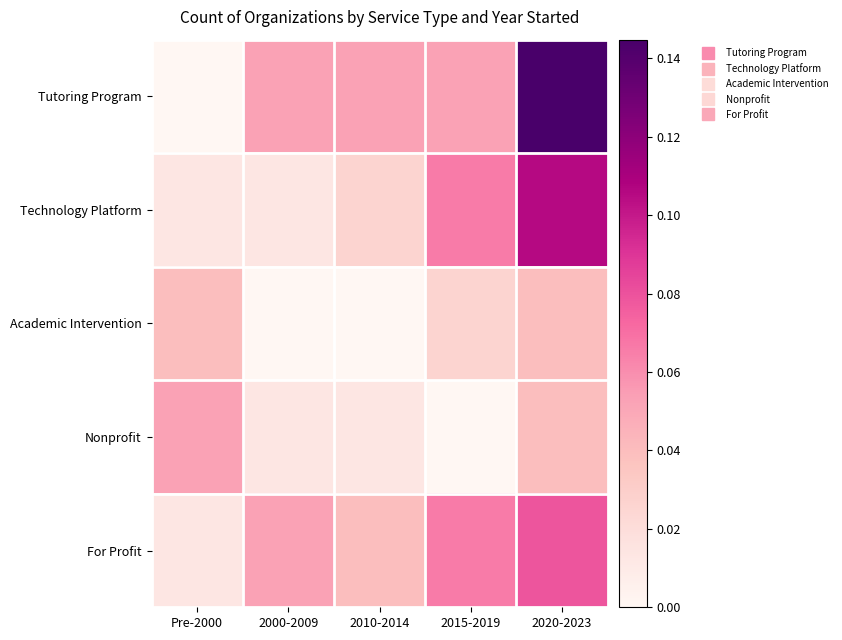

At which category is the sum across all series the highest?

2020-2023